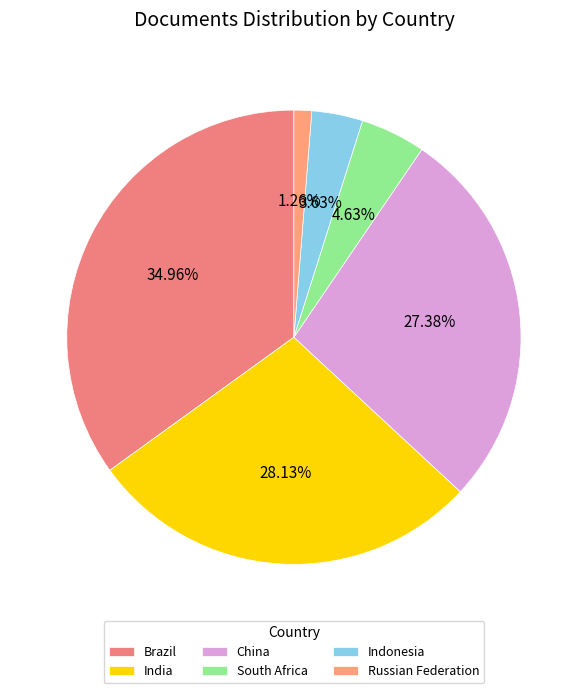

Combined, what portion of the pie is Russian Federation and Brazil?

36.2%